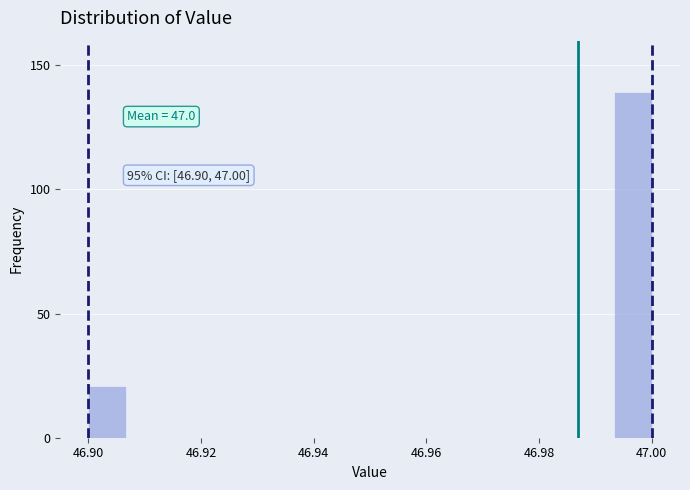

Read against the x-axis, roughly where is the centre of the tallest bar?

46.996